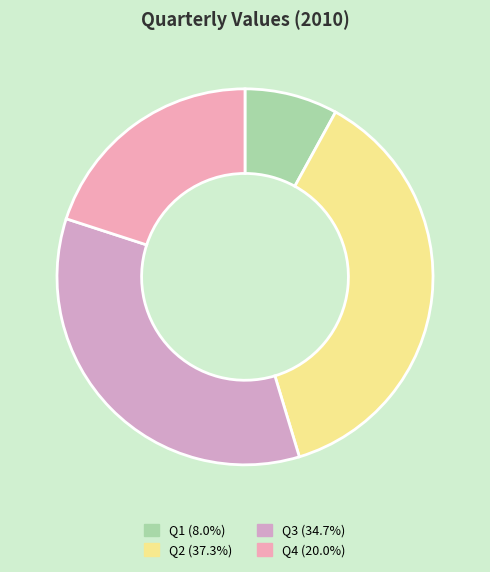

Between Q2 and Q1, which is larger?

Q2